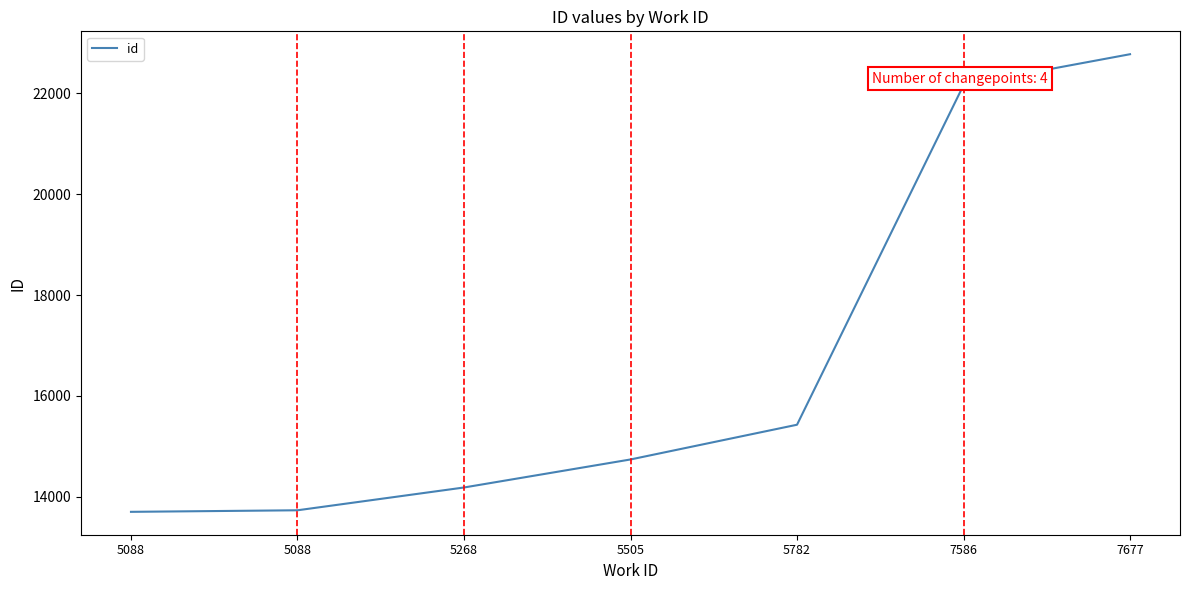

What is the minimum value shown in the chart?

13700